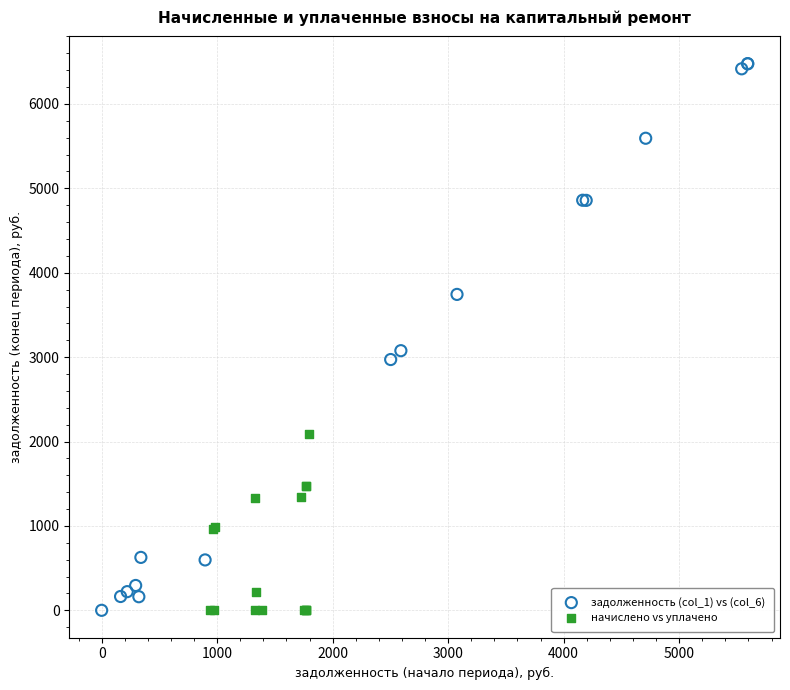

Which series reaches the maximum Y coordinate?

задолженность (col_1) vs (col_6)